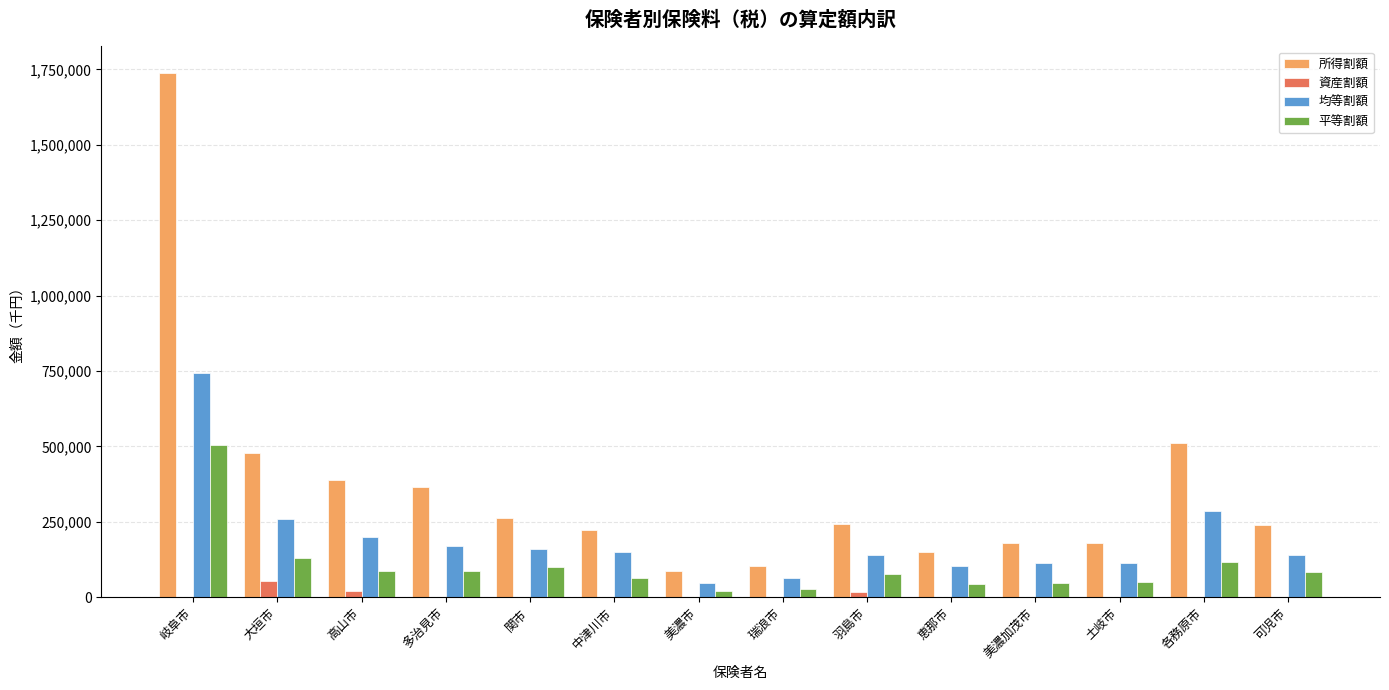

Between 関市 and 瑞浪市, which series saw the biggest shift?

所得割額